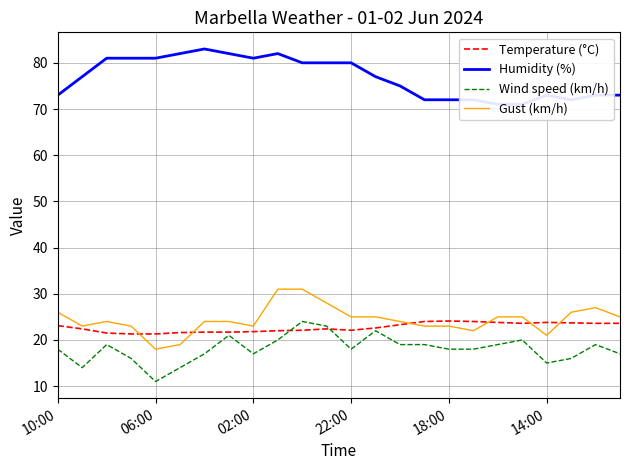

Is the value of Humidity (%) at 6 greater than the value of Temperature (°C) at 22?

Yes